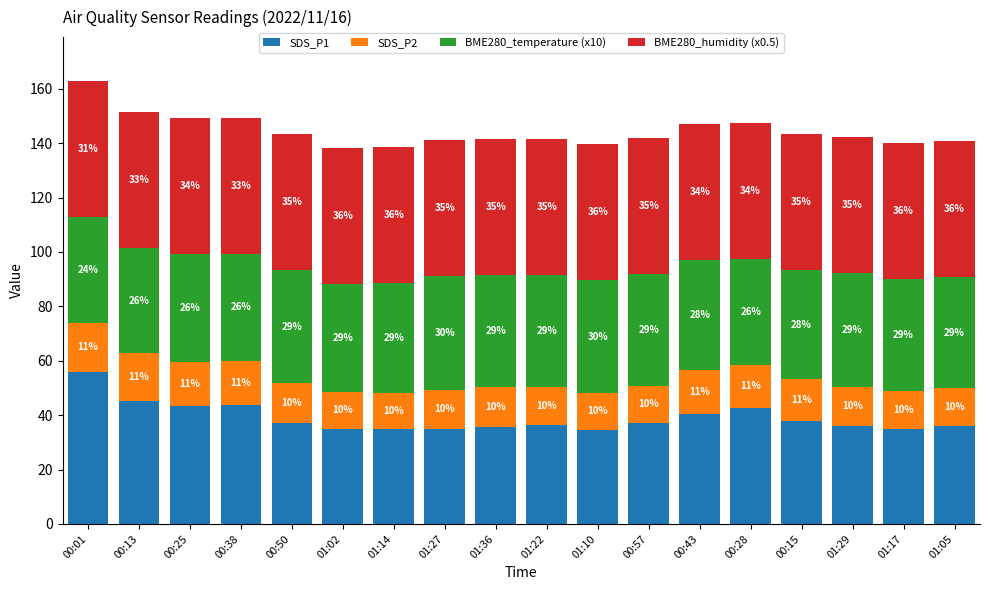

Are the bars horizontal?

No